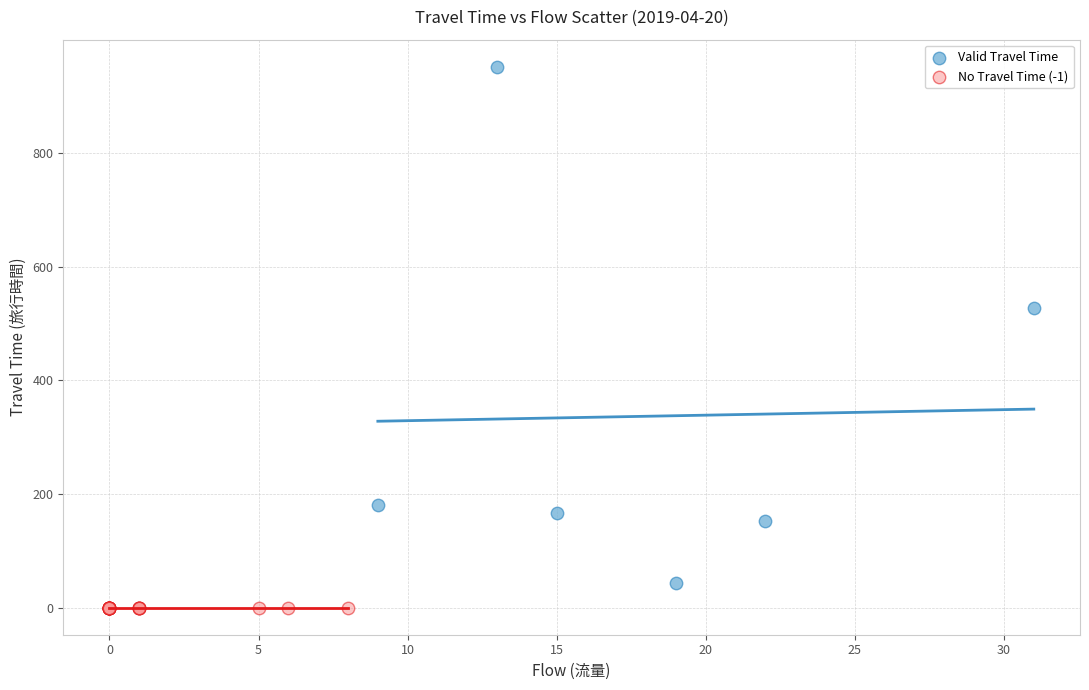

What are all the series names shown in the legend?

Valid Travel Time, No Travel Time (-1)